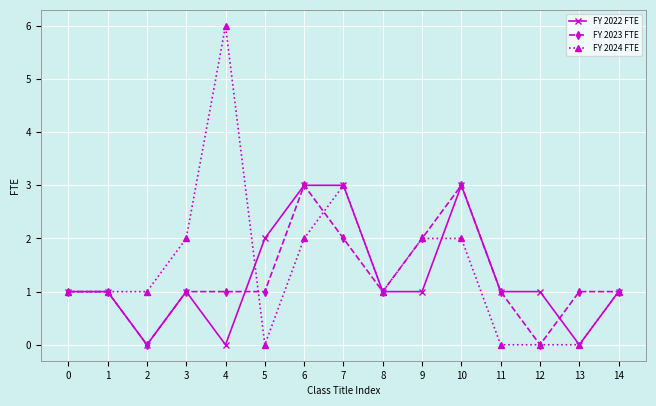

The FY 2022 FTE series shows 1 at 3. True or false?

True